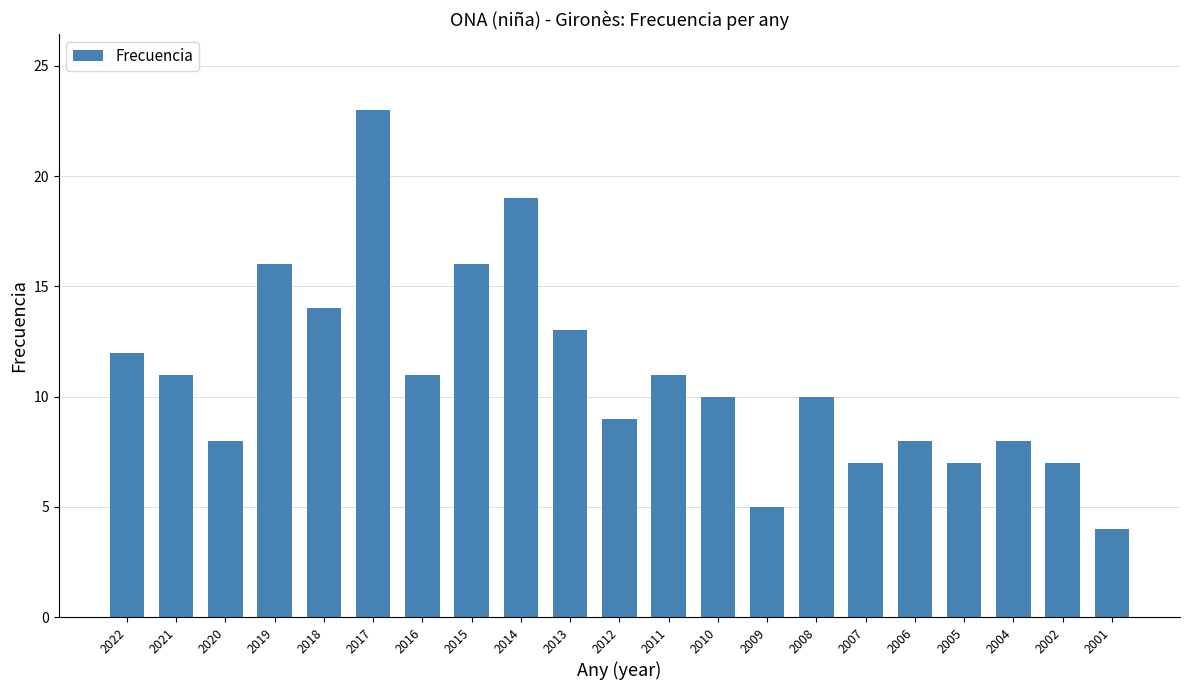

What is the change in value from 2015 to 2014?

+3